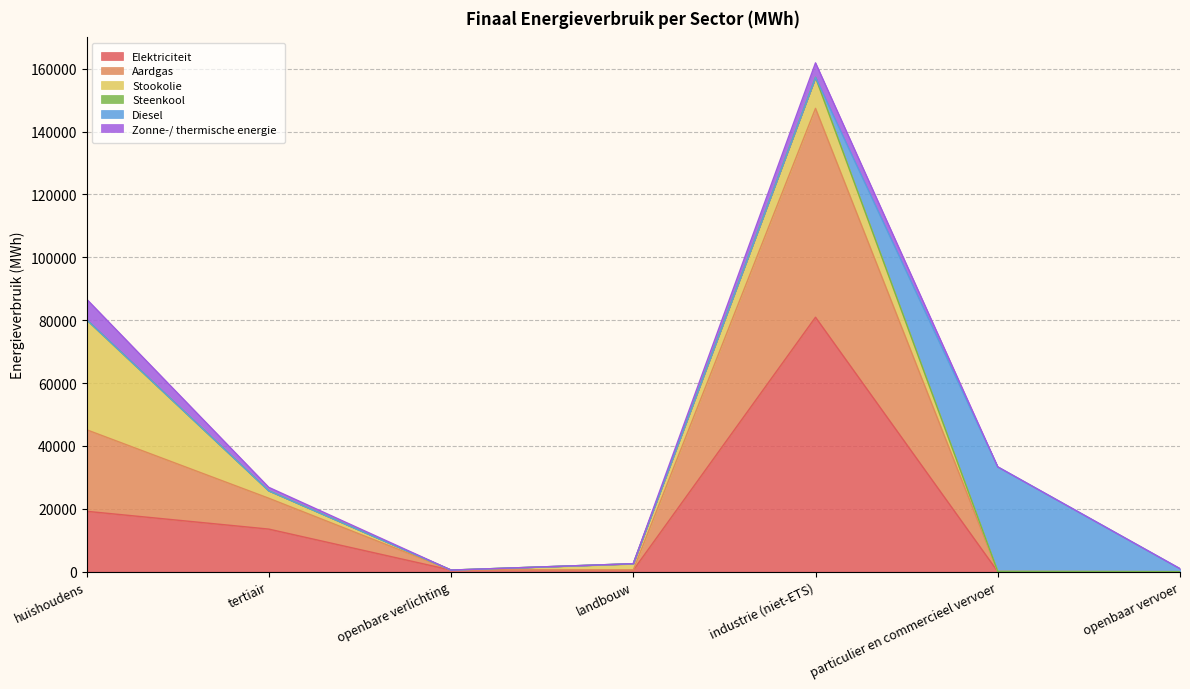

Between openbare verlichting and landbouw, which series saw the biggest shift?

Stookolie